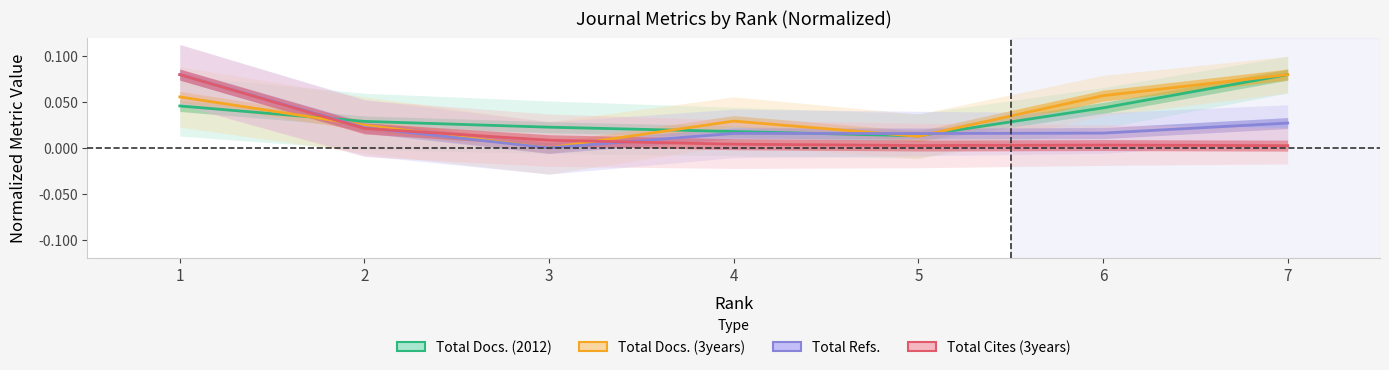

At which category is the sum across all series the highest?

1